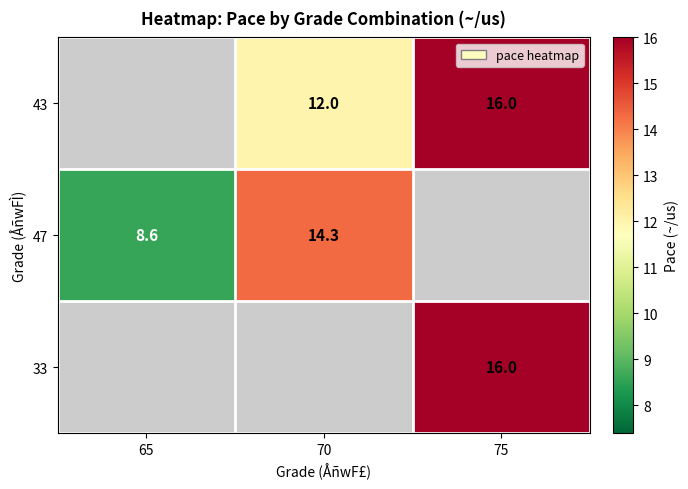

Is it true that 33 equals 22.8 at 75?

False